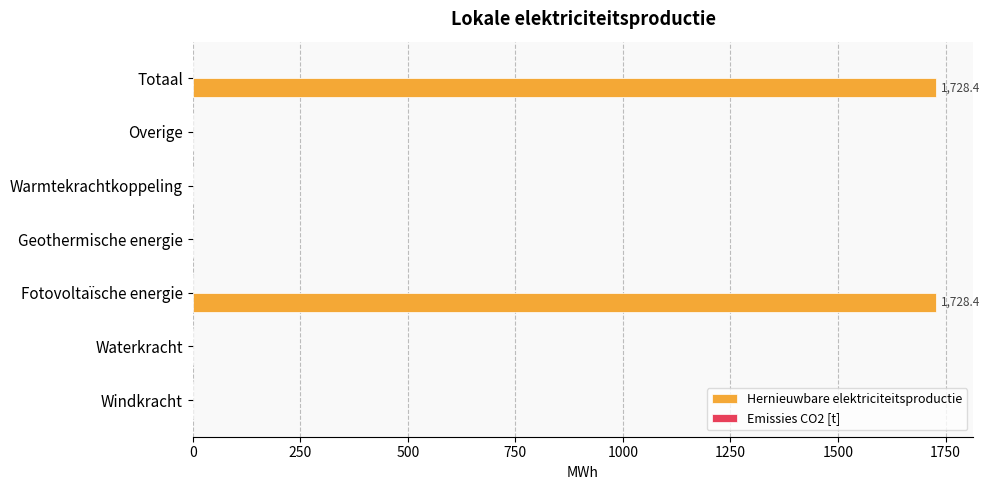

What is the sum of the values at Fotovoltaïsche energie and Totaal?

3456.8